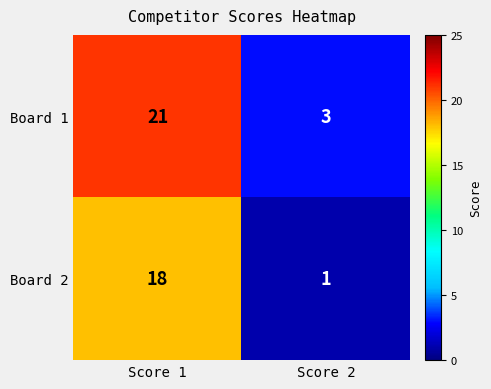

Is it true that Board 2 equals 18 at Score 1?

True